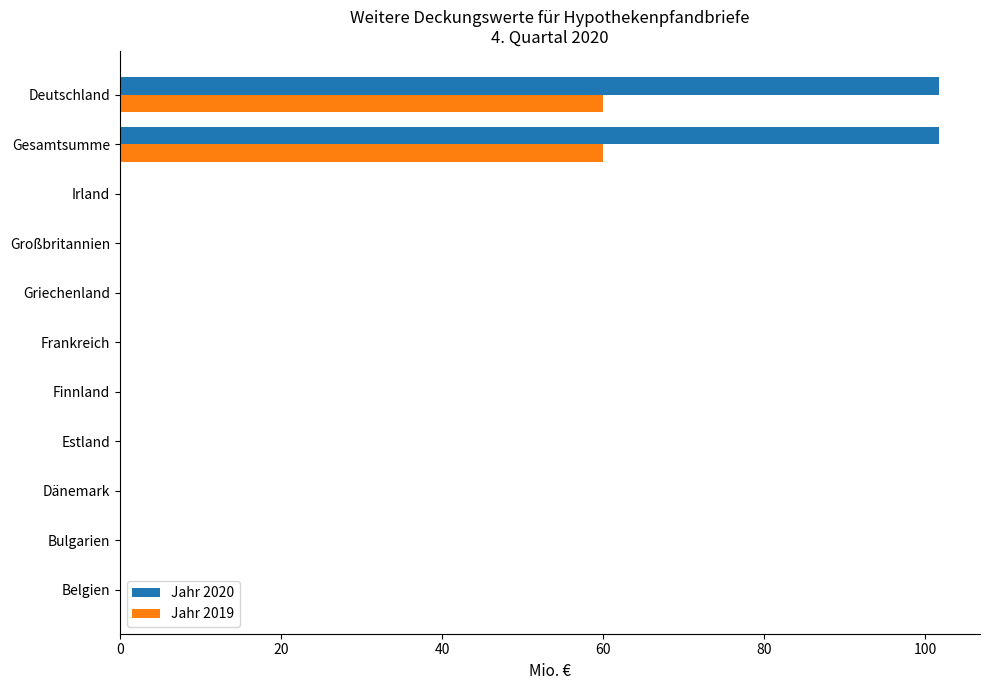

Which series has the largest range (max minus min)?

Jahr 2020